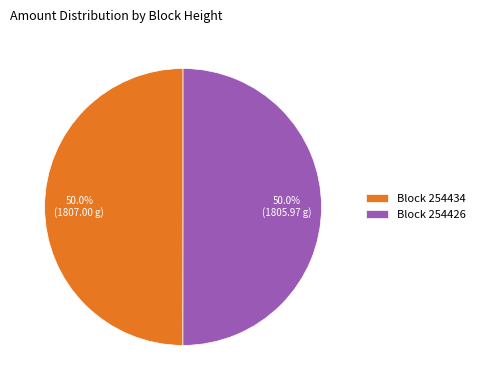

What is the total percentage of Block 254426 and Block 254434?

100.0%